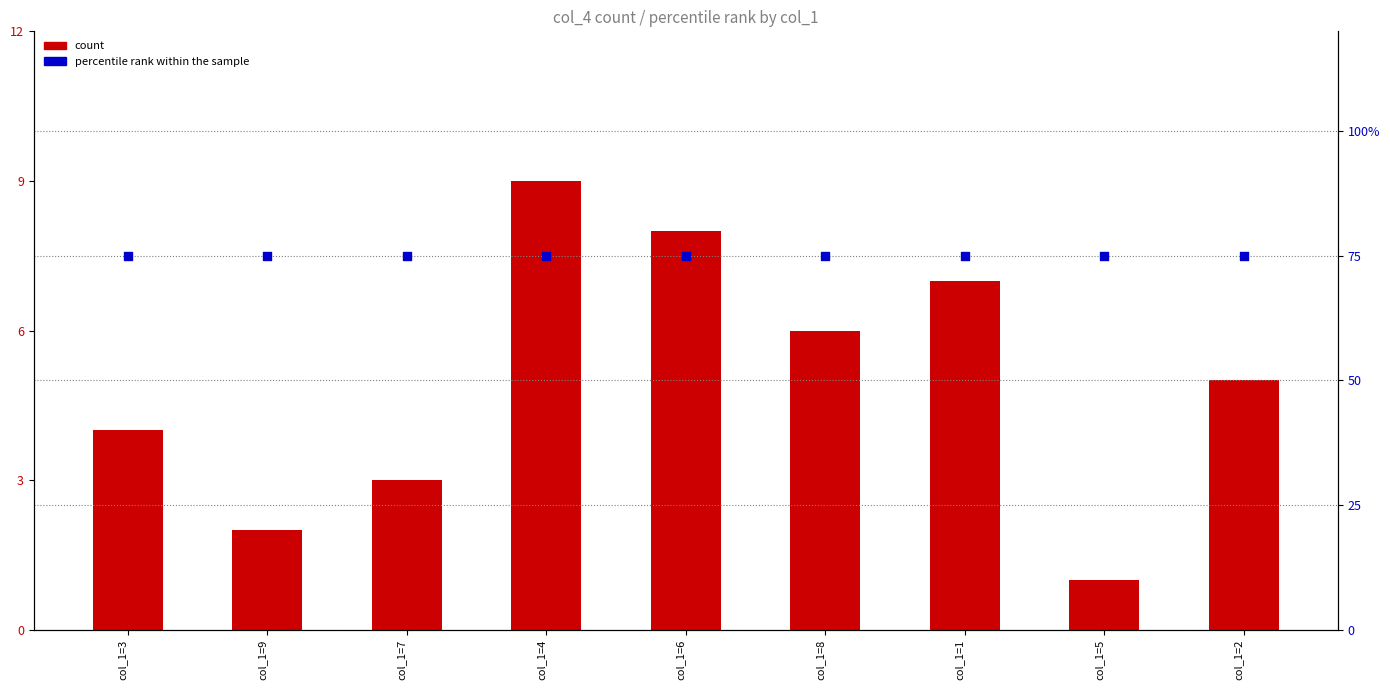

Which series reaches the minimum Y coordinate?

count